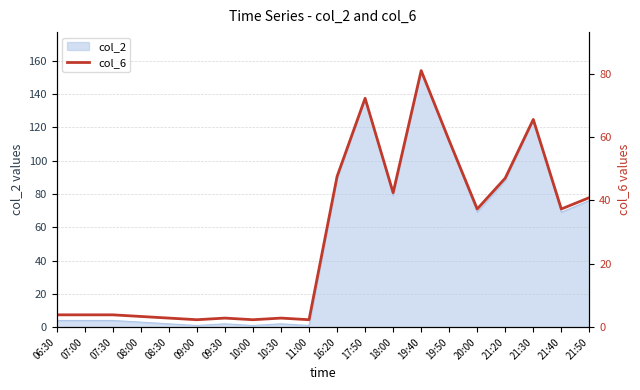

Where is the data nearest to the value 41?

21:50